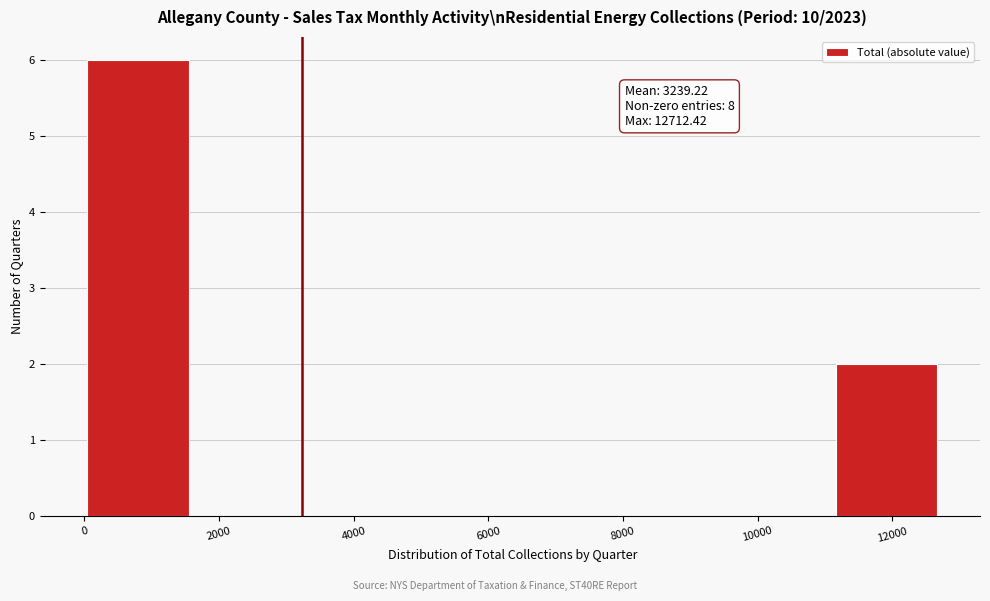

Which range on the x-axis has the tallest bar?

0 to 1600